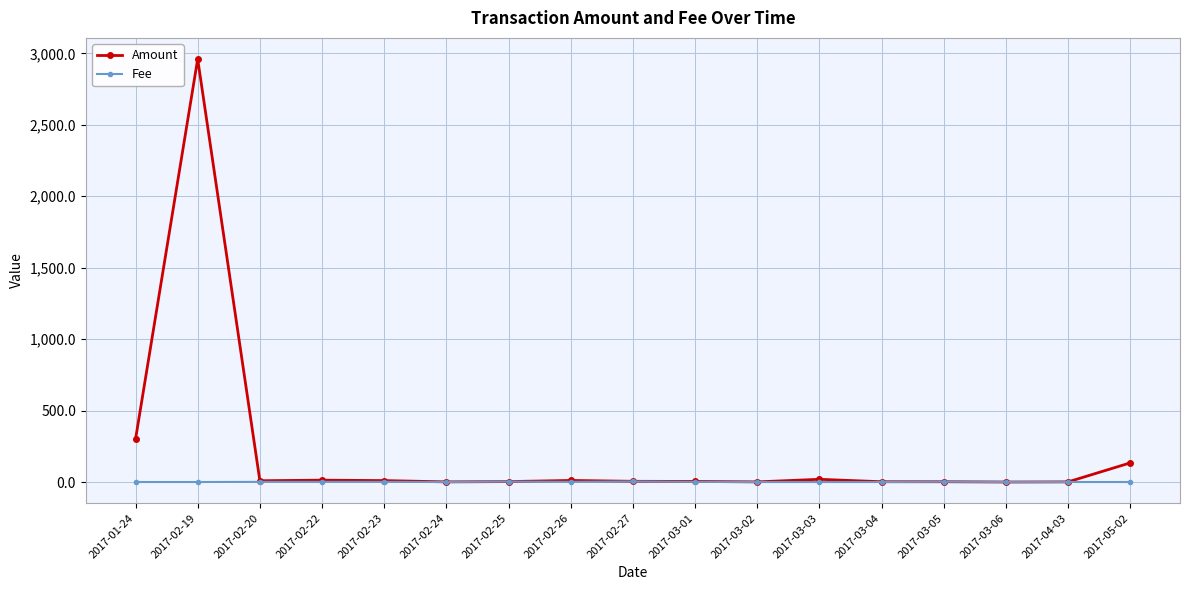

Which series has the widest spread of values?

Amount